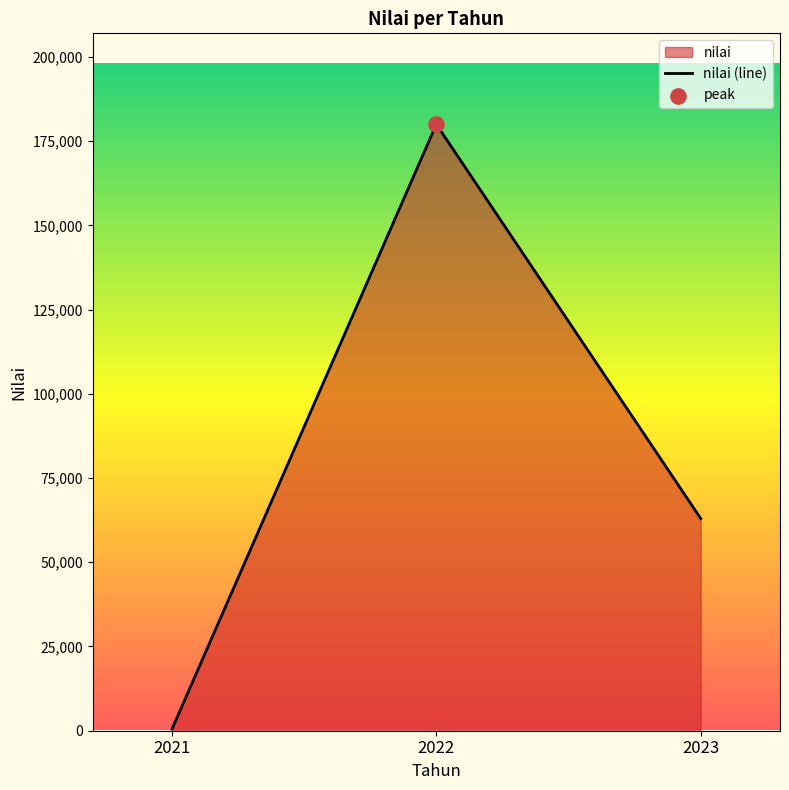

Which has a higher value, 2023 or 2021?

2023